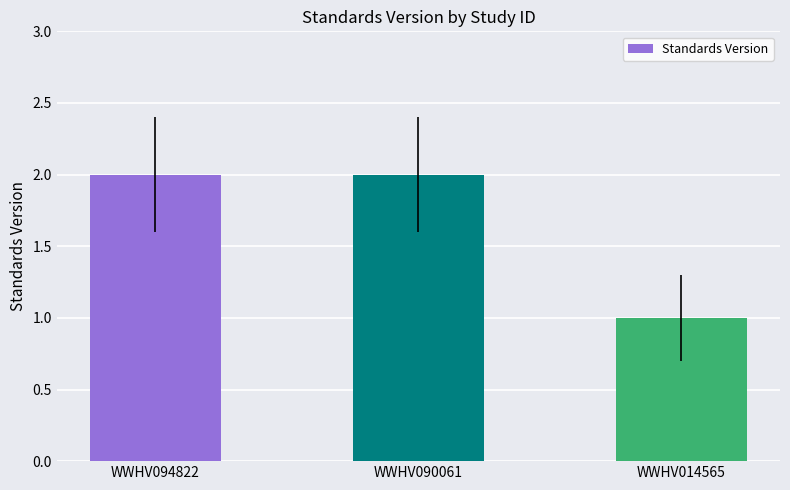

Which category has the lowest value across all series?

WWHV014565